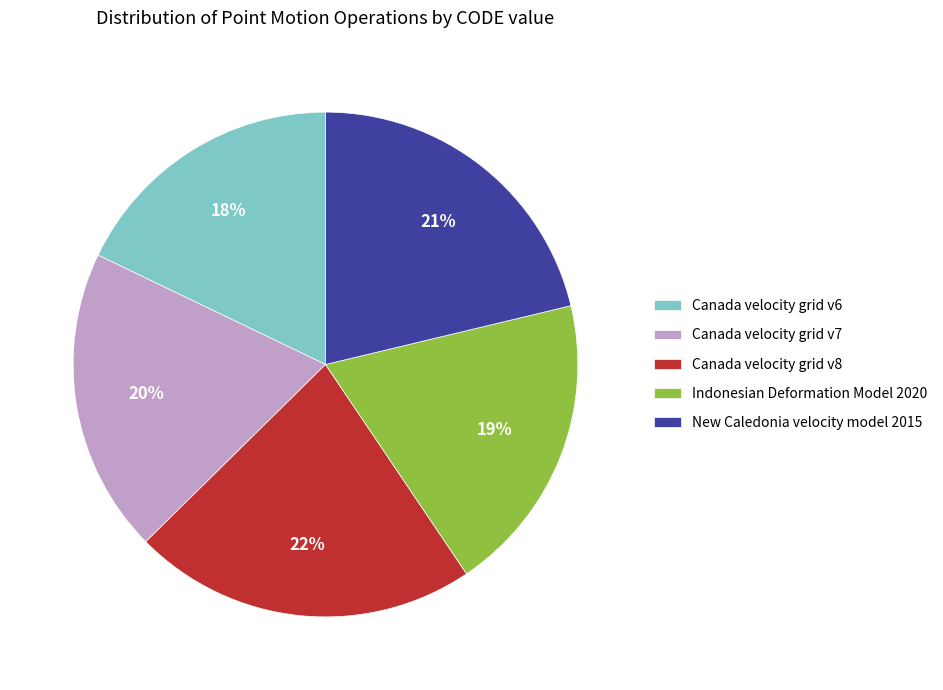

How many slices are in this pie chart?

5